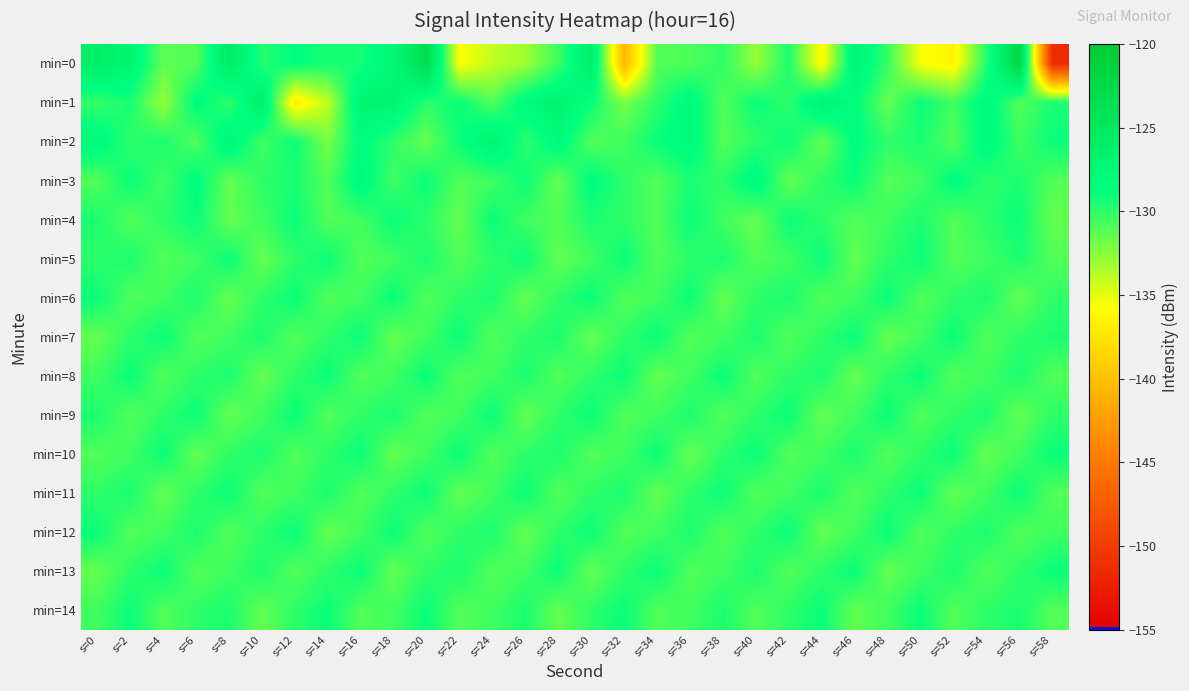

List the series in order of their peak value, lowest first.

min=4, min=5, min=6, min=7, min=8, min=9, min=10, min=11, min=12, min=13, min=14, min=3, min=2, min=1, min=0